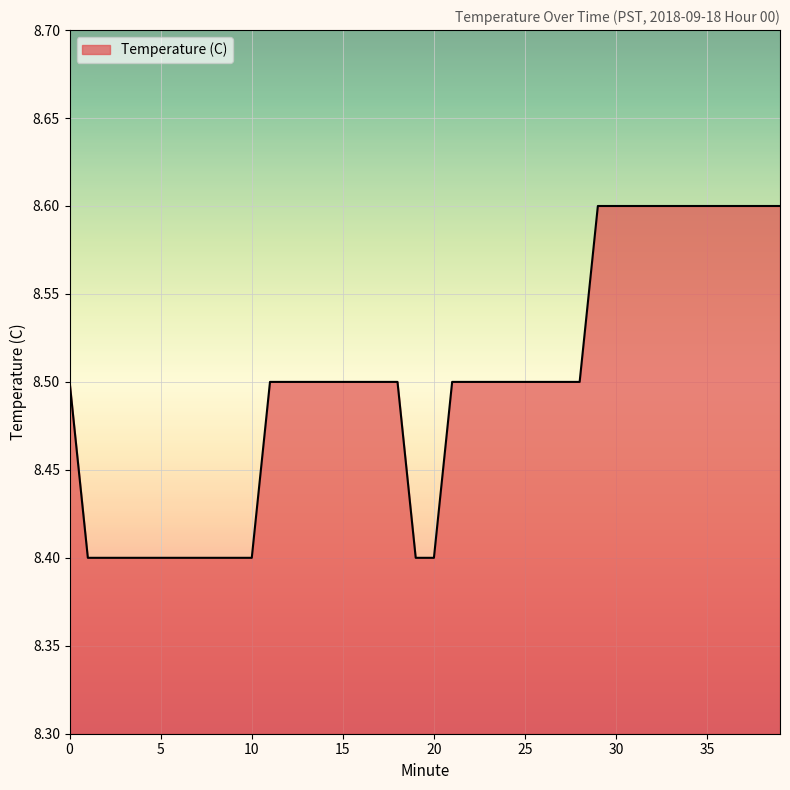

Reading left to right, list all the values displayed in this chart.

8.5	8.4	8.4	8.4	8.4	8.4	8.4	8.4	8.4	8.4	8.4	8.5	8.5	8.5	8.5	8.5	8.5	8.5	8.5	8.4	8.4	8.5	8.5	8.5	8.5	8.5	8.5	8.5	8.5	8.6	8.6	8.6	8.6	8.6	8.6	8.6	8.6	8.6	8.6	8.6